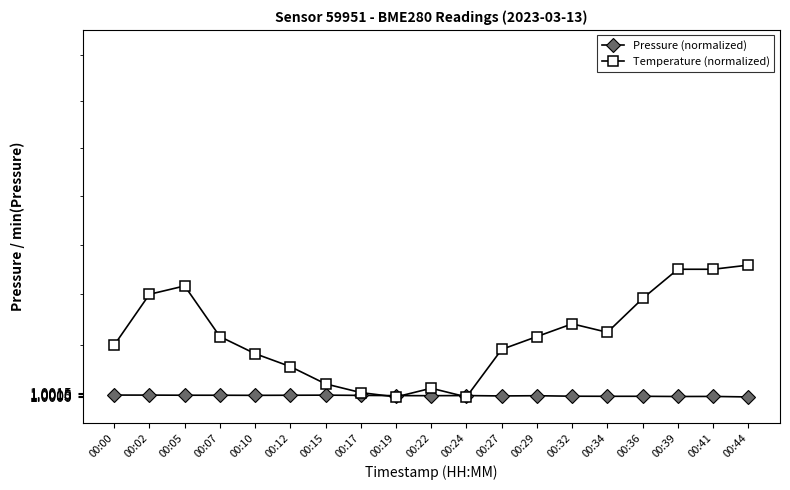

At which category does Pressure (normalized) reach its first local peak?

00:15